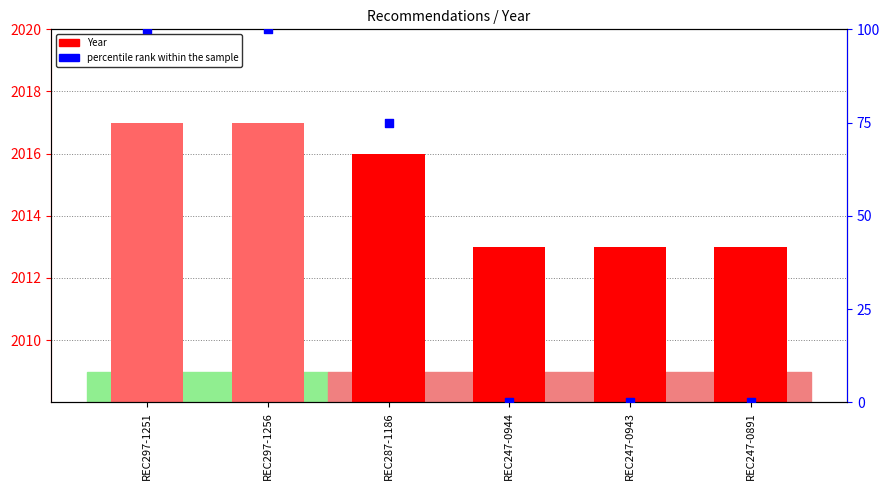

Which series reaches the minimum Y coordinate?

percentile rank within the sample